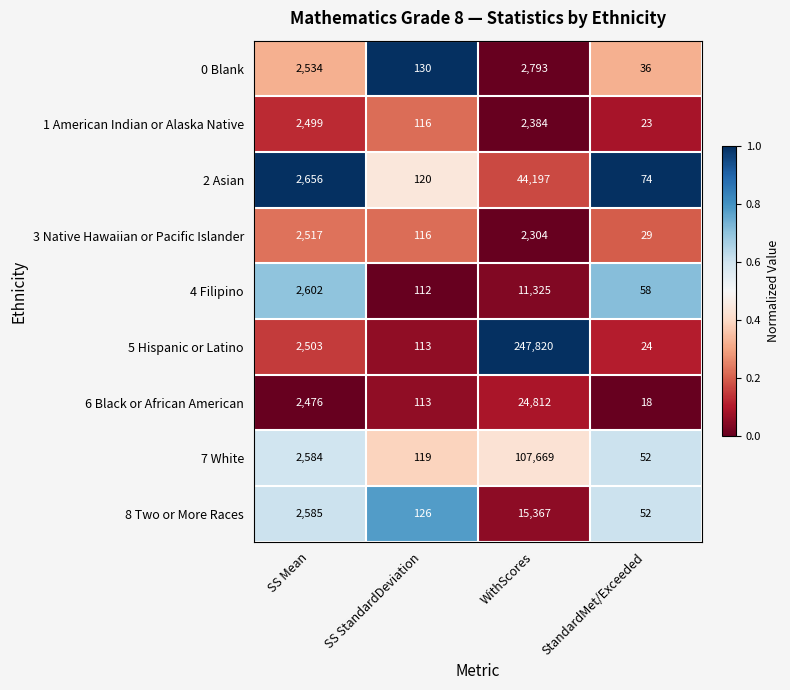

Rank the categories by 5 Hispanic or Latino value from highest to lowest.

WithScores, SS Mean, SS StandardDeviation, StandardMet/Exceeded